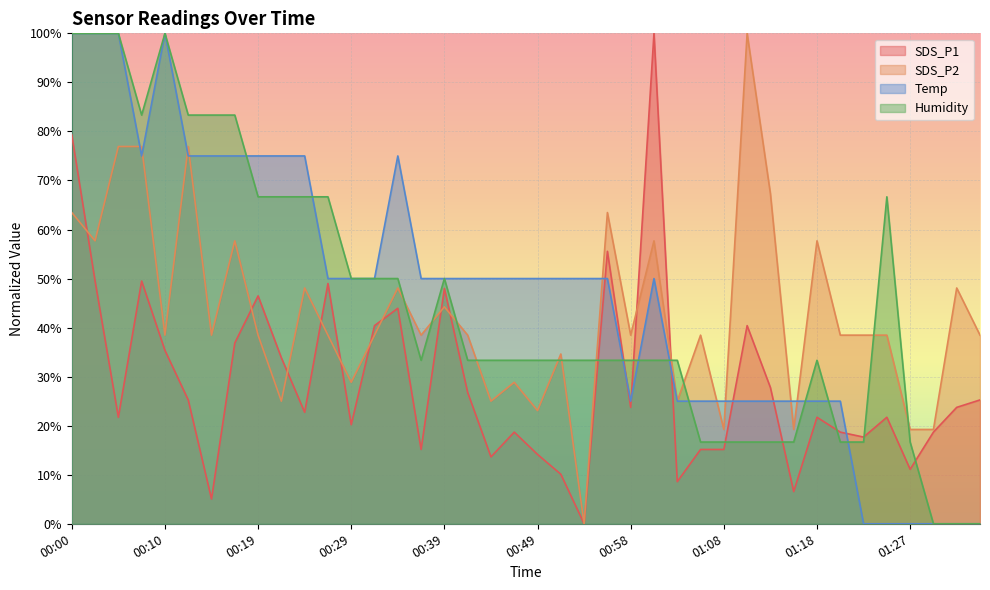

What is the difference between the highest and lowest values at 01:32?

48.1